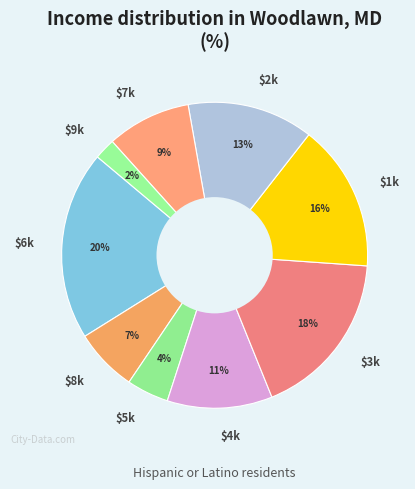

To the nearest percent, what is the difference between the largest and smallest slice percentages?

18%